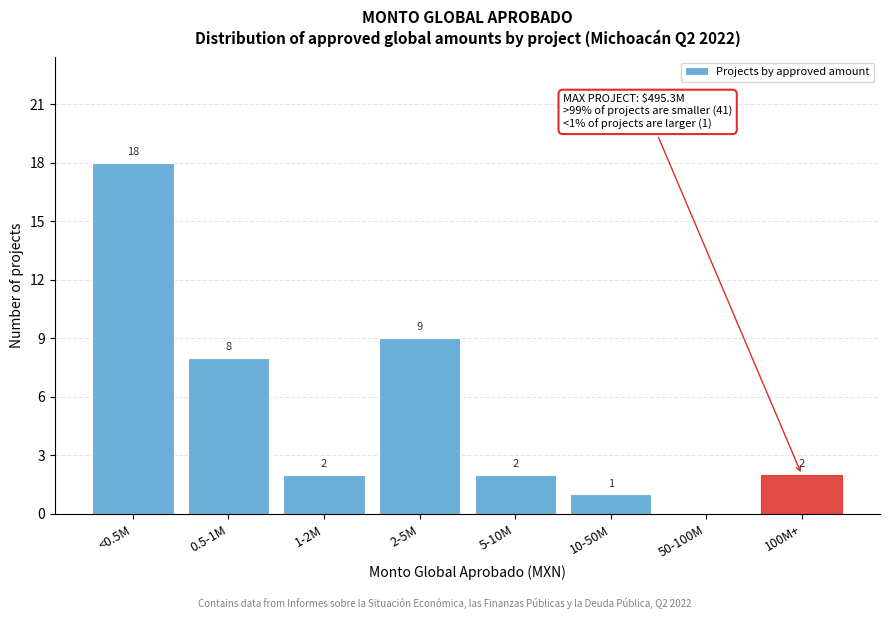

Reading left to right, list all the values displayed in this chart.

<0.5M=18	0.5-1M=8	1-2M=2	2-5M=9	5-10M=2	10-50M=1	50-100M=0	100M+=2